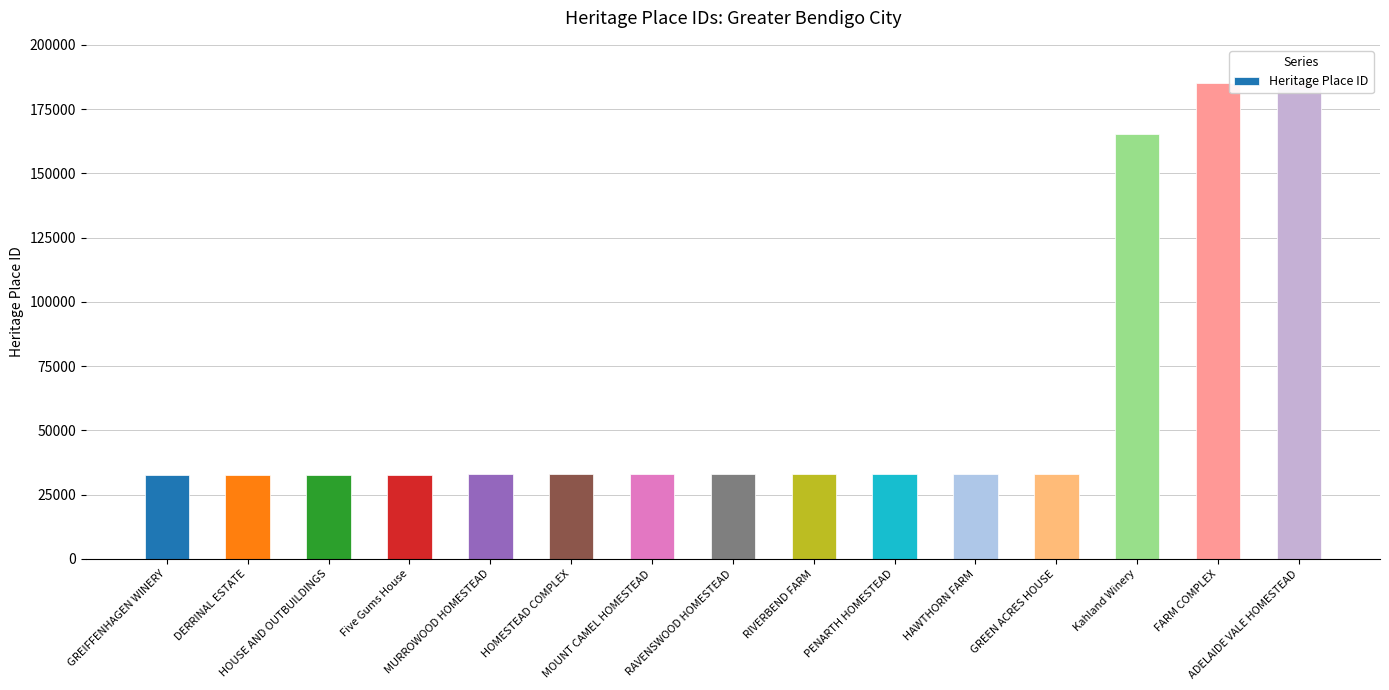

How many bars are there in total?

15